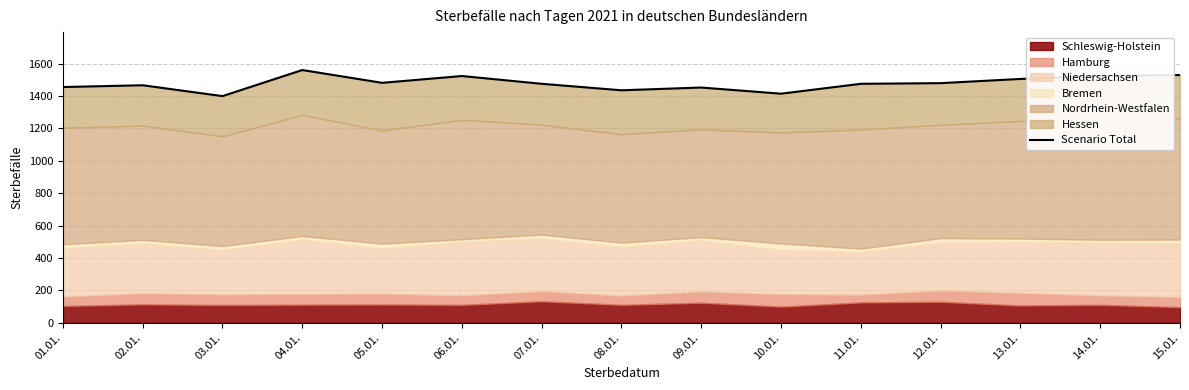

Where is the first local maximum?

02.01.